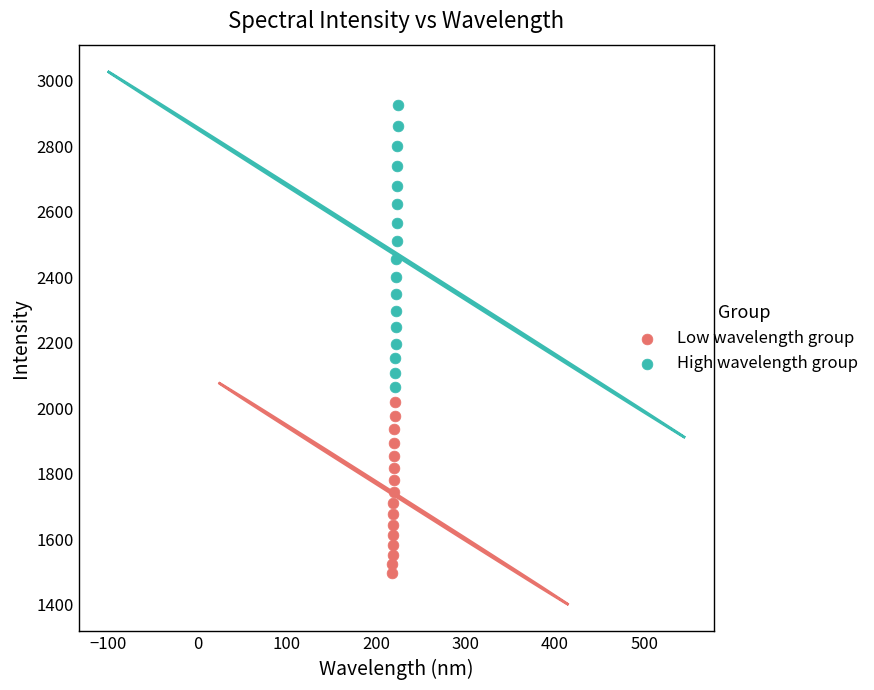

What are all the series names shown in the legend?

Low wavelength group, High wavelength group